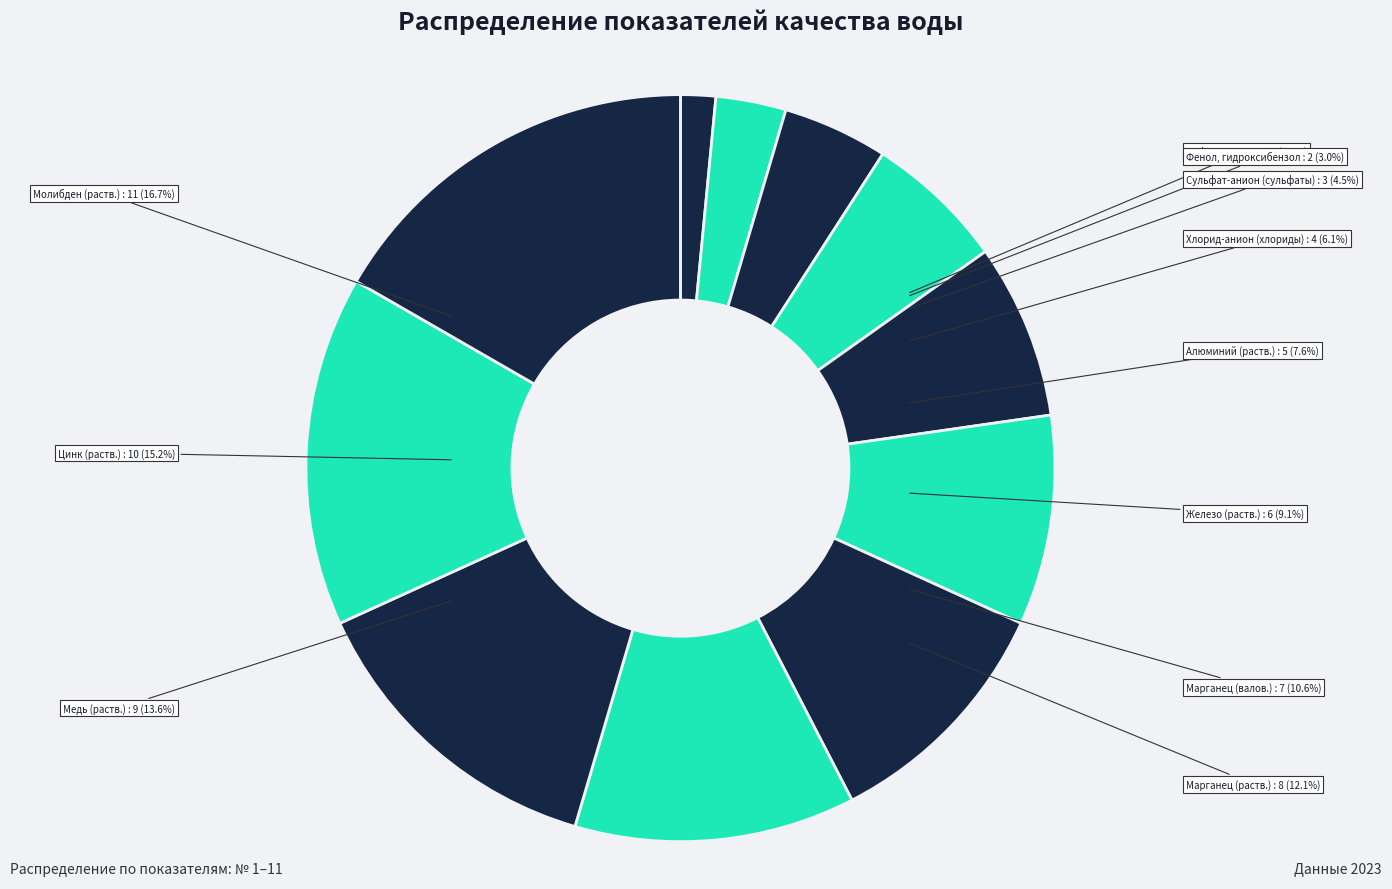

True or false: Цинк (раств.) accounts for 15% of the total.

True